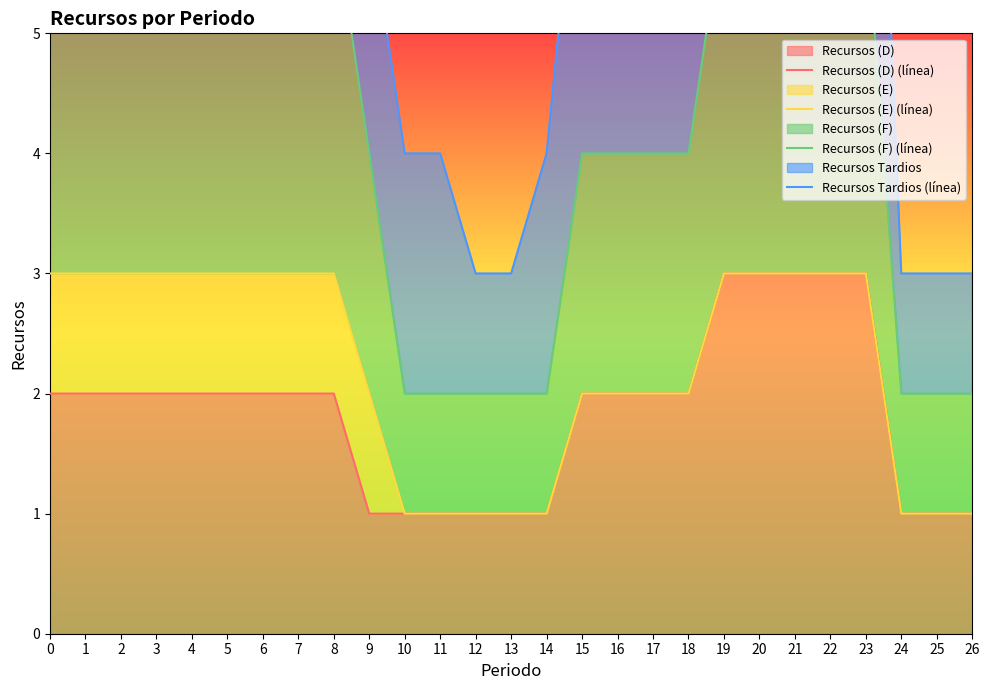

What is the value of the Recursos (D) (línea) point at the 16th from the left?

2